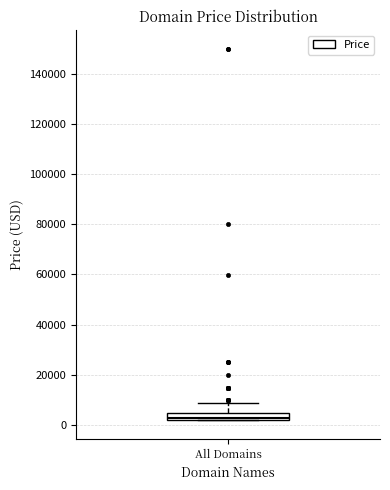

Where is the upper edge of the box for All Domains on the y-axis? The values are not printed on the chart, so give them approximately, as read against the axis.

4000